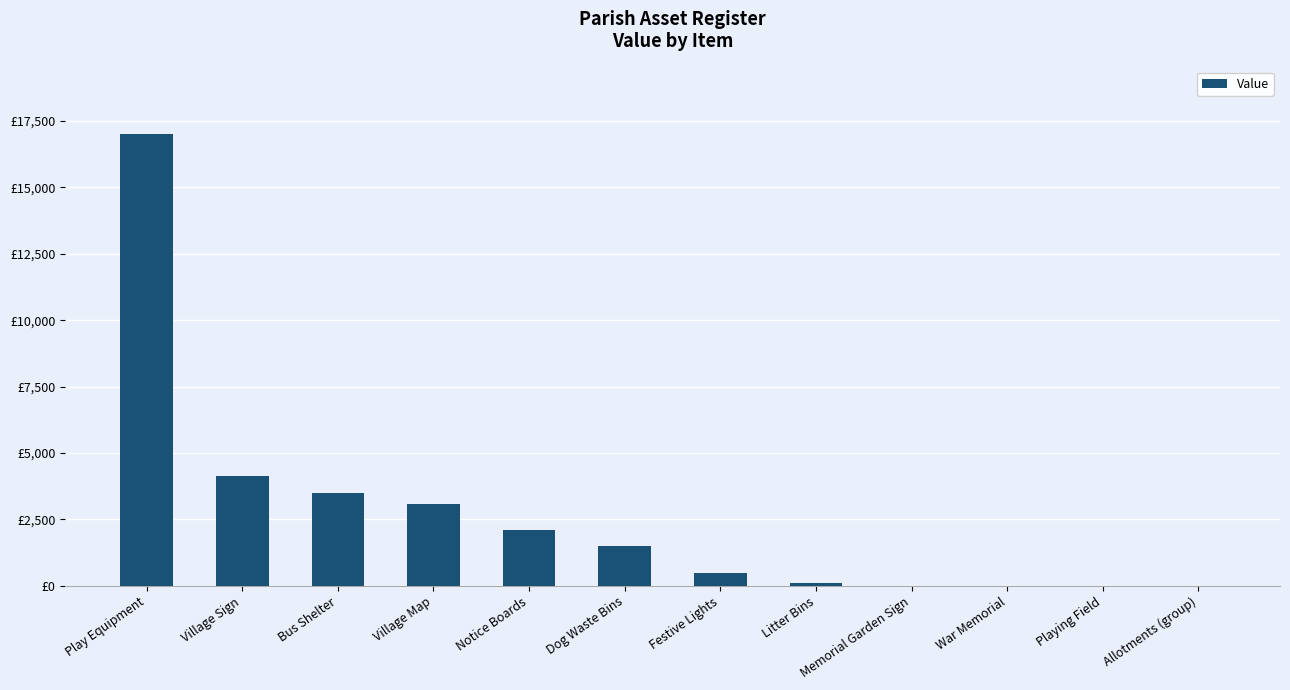

Count the number of values greater than 1500.

5